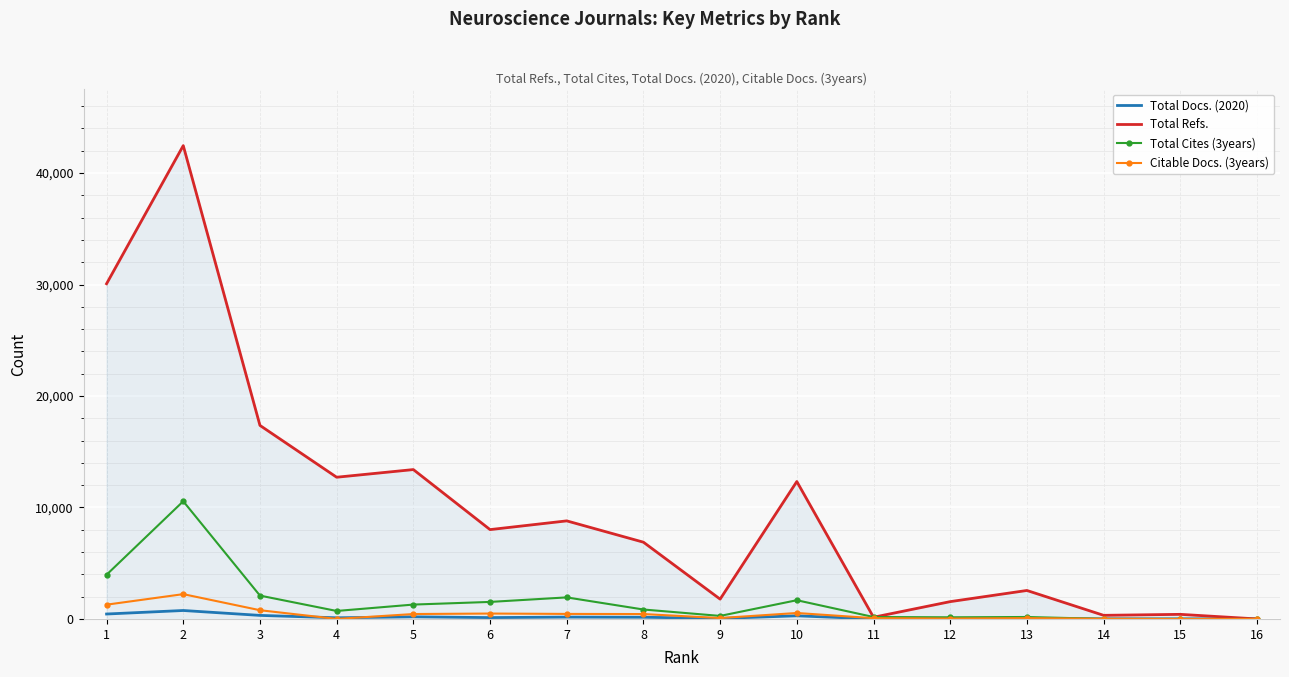

What is the spread (max minus min) of values at 3?

17042